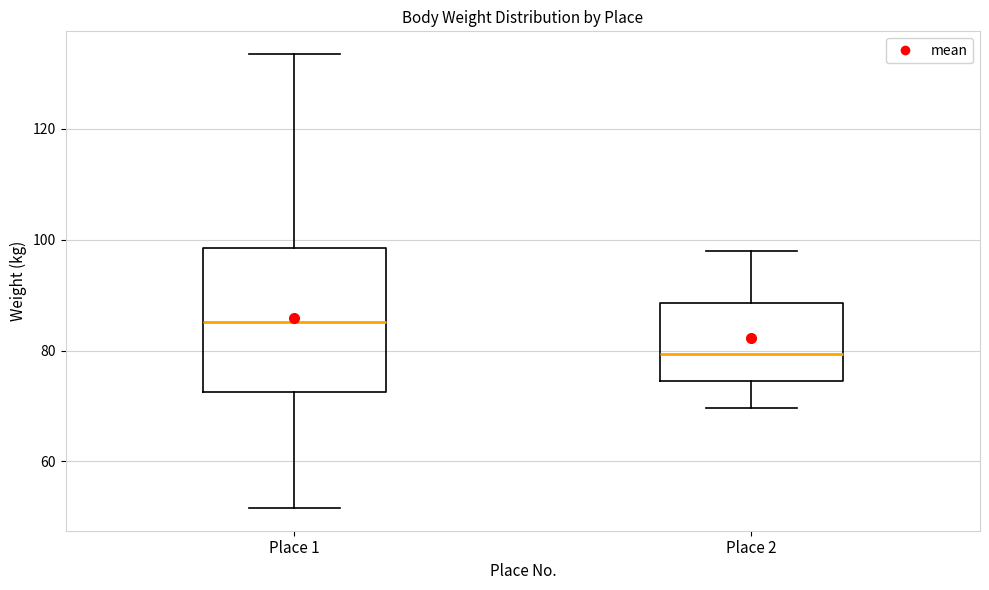

Comparing the boxes themselves (not the whiskers), which one is the tallest?

Place 1